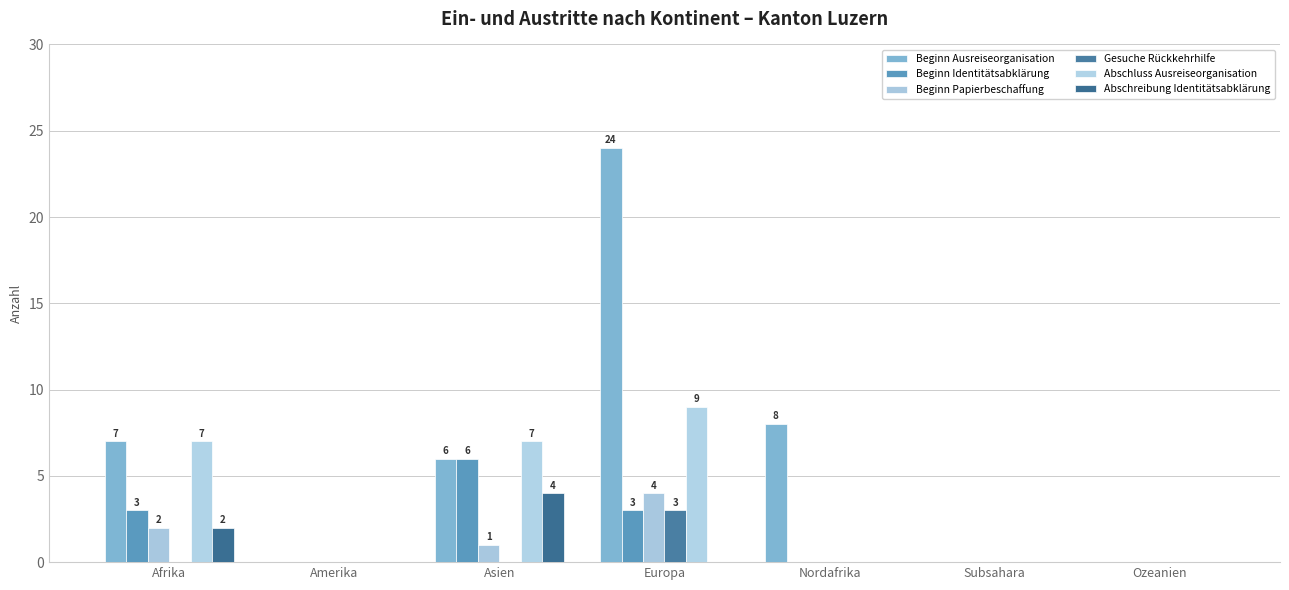

Count the number of data series in this chart.

6